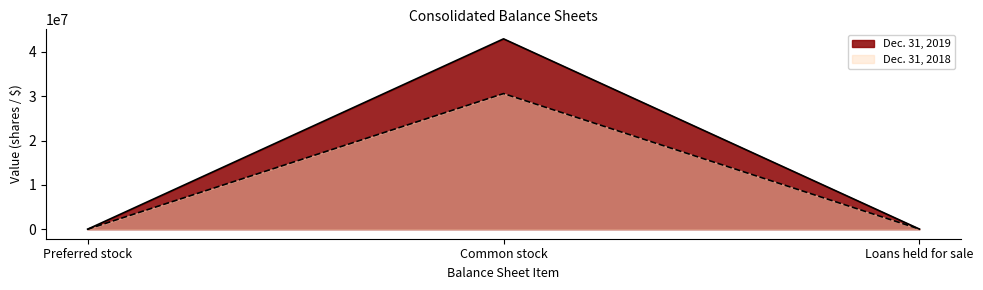

The Dec. 31, 2019 series shows -16683539 at Preferred stock. True or false?

False